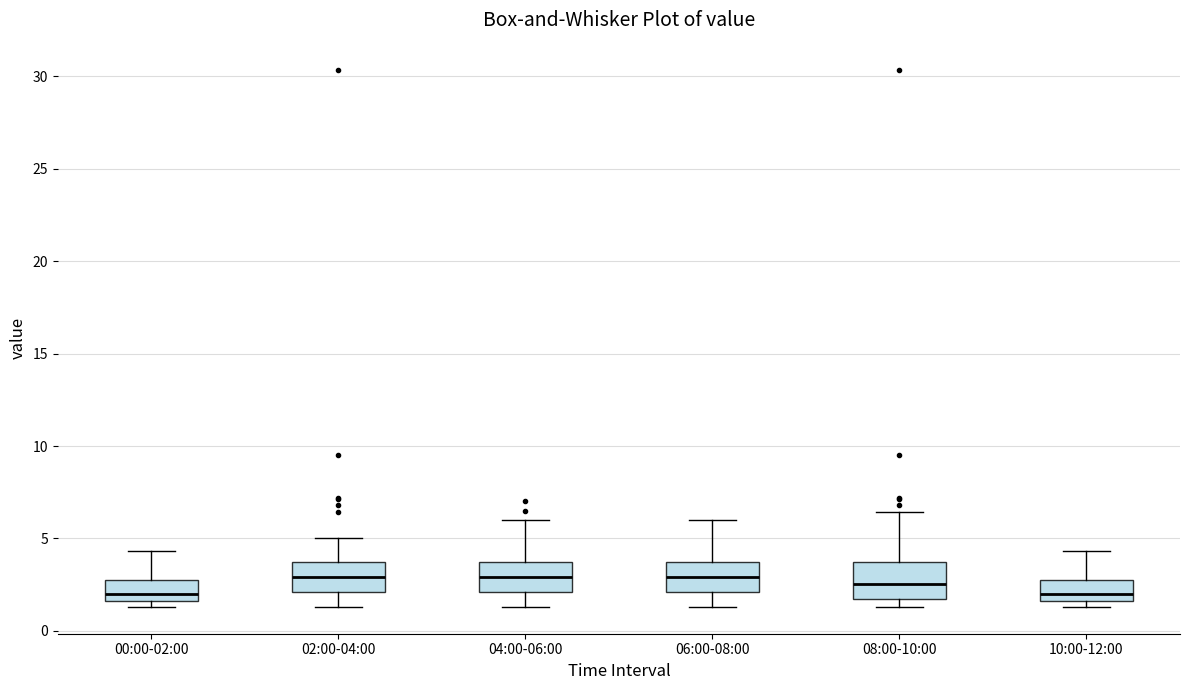

Reading left to right, read every box against the y-axis: the position of its median line, the range the box covers, and the ends of its whiskers. The values are not printed on the chart, so give them approximately, as read against the axis.

00:00-02:00: median 2.0, box 1.5 to 3.0, whiskers 1.5 (just below the box's lower edge) to 4.5
02:00-04:00: median 3.0, box 2.0 to 3.5, whiskers 1.5 to 5.0
04:00-06:00: median 3.0, box 2.0 to 3.5, whiskers 1.5 to 6.0
06:00-08:00: median 3.0, box 2.0 to 3.5, whiskers 1.5 to 6.0
08:00-10:00: median 2.5, box 1.5 to 3.5, whiskers 1.5 (just below the box's lower edge) to 6.5
10:00-12:00: median 2.0, box 1.5 to 3.0, whiskers 1.5 (just below the box's lower edge) to 4.5